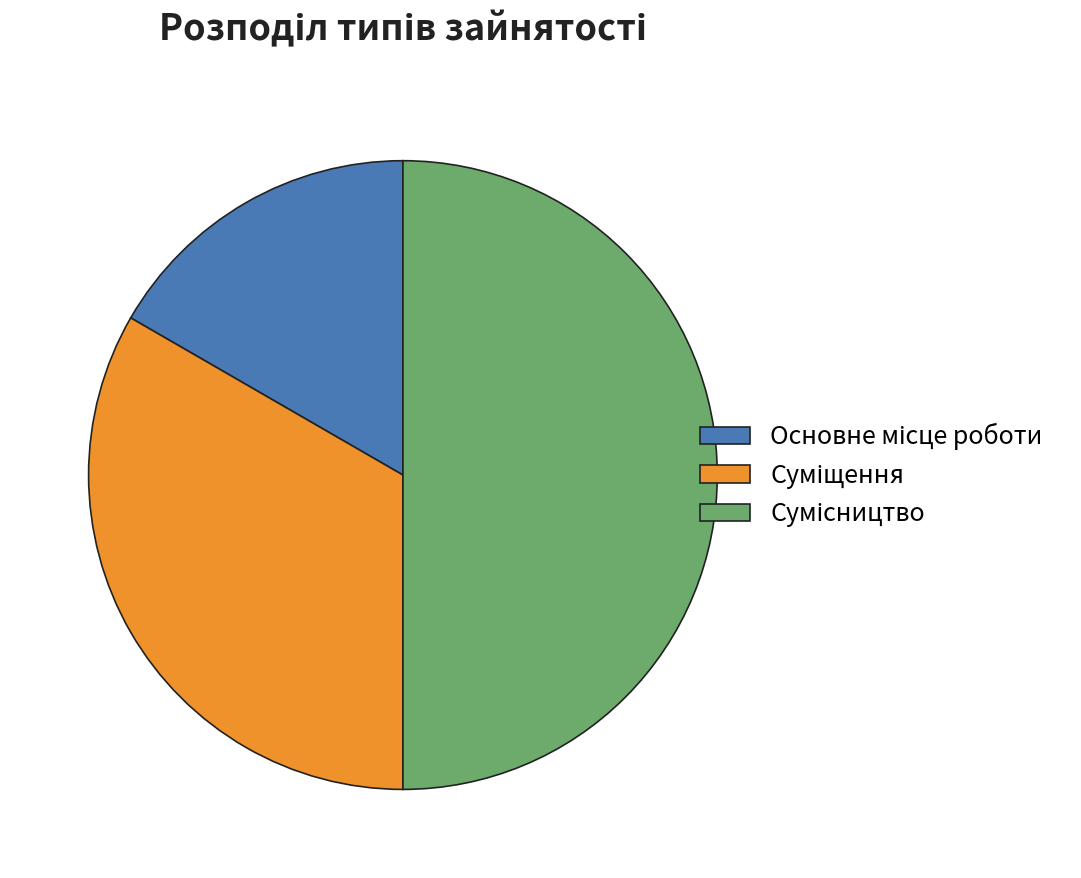

Count the number of slices in the pie.

3